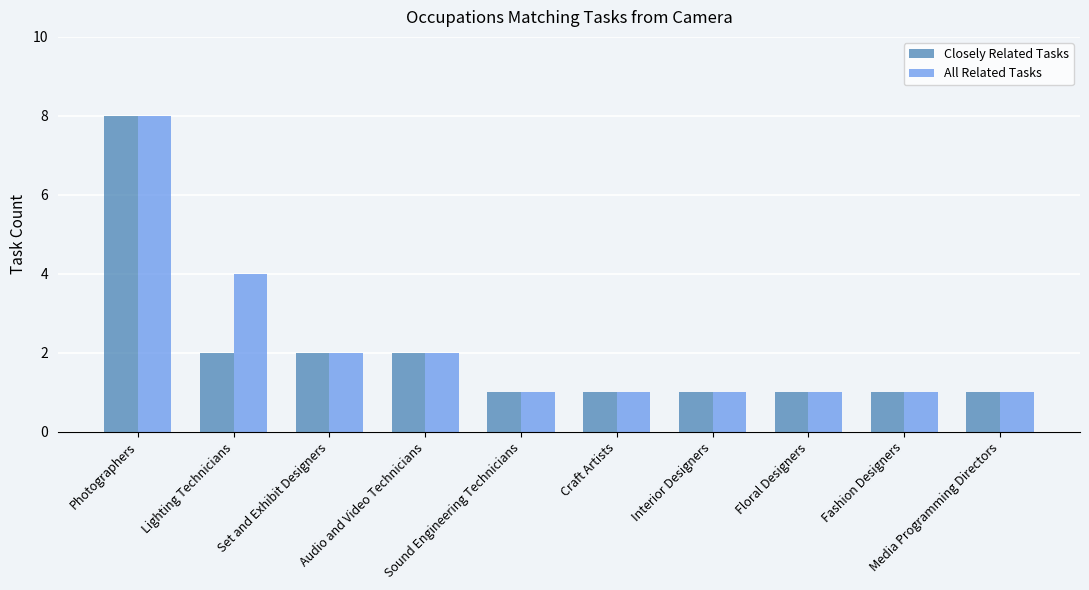

Reading left to right, list all the values displayed in this chart.

Closely Related Tasks: Photographers=8	Lighting Technicians=2	Set and Exhibit Designers=2	Audio and Video Technicians=2	Sound Engineering Technicians=1	Craft Artists=1	Interior Designers=1	Floral Designers=1	Fashion Designers=1	Media Programming Directors=1
All Related Tasks: Photographers=8	Lighting Technicians=4	Set and Exhibit Designers=2	Audio and Video Technicians=2	Sound Engineering Technicians=1	Craft Artists=1	Interior Designers=1	Floral Designers=1	Fashion Designers=1	Media Programming Directors=1